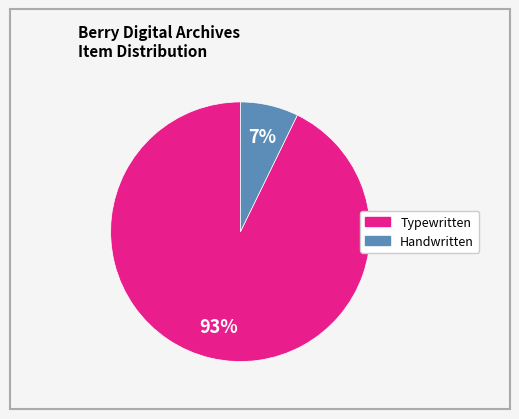

Is there any slice that represents more than half of the pie?

Yes